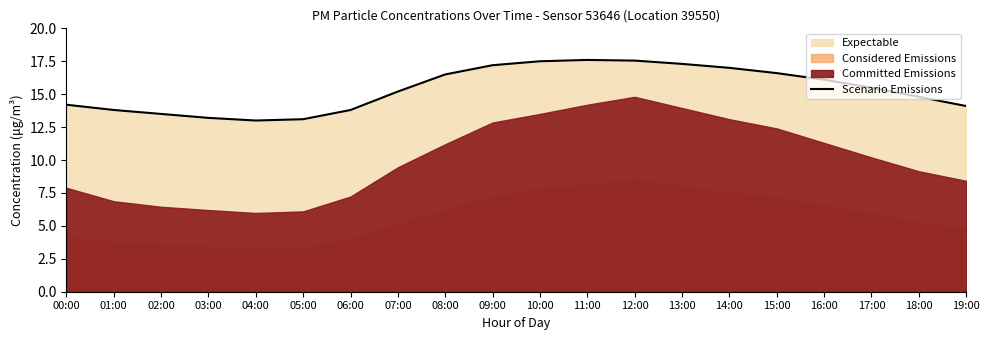

True or false: the data has more than 2 interior local peaks.

False